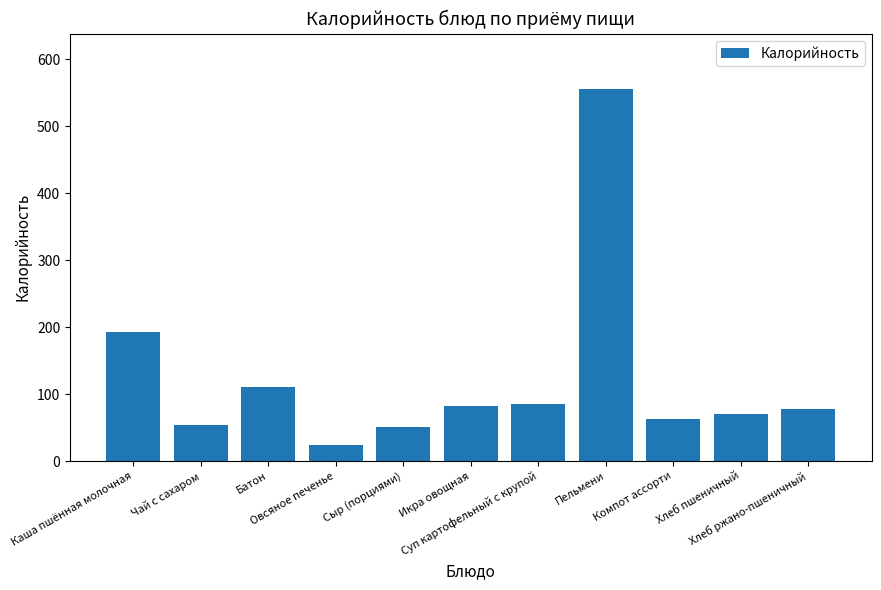

What is the ratio of the value at Икра овощная to the value at Батон?

0.7